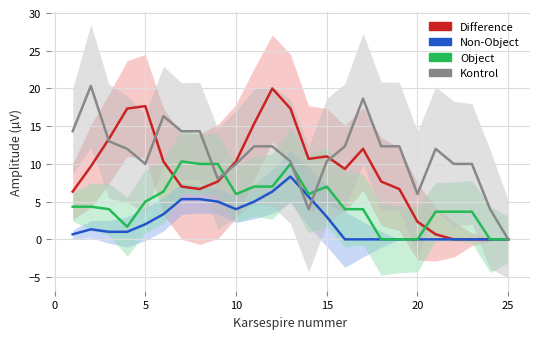

Does the chart display data point markers on the line(s)?

No